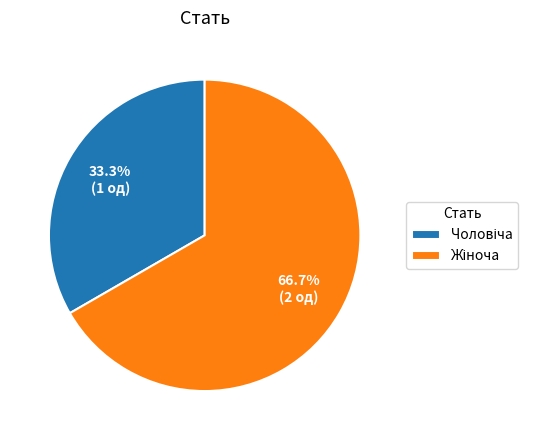

Is there any slice that represents more than half of the pie?

Yes